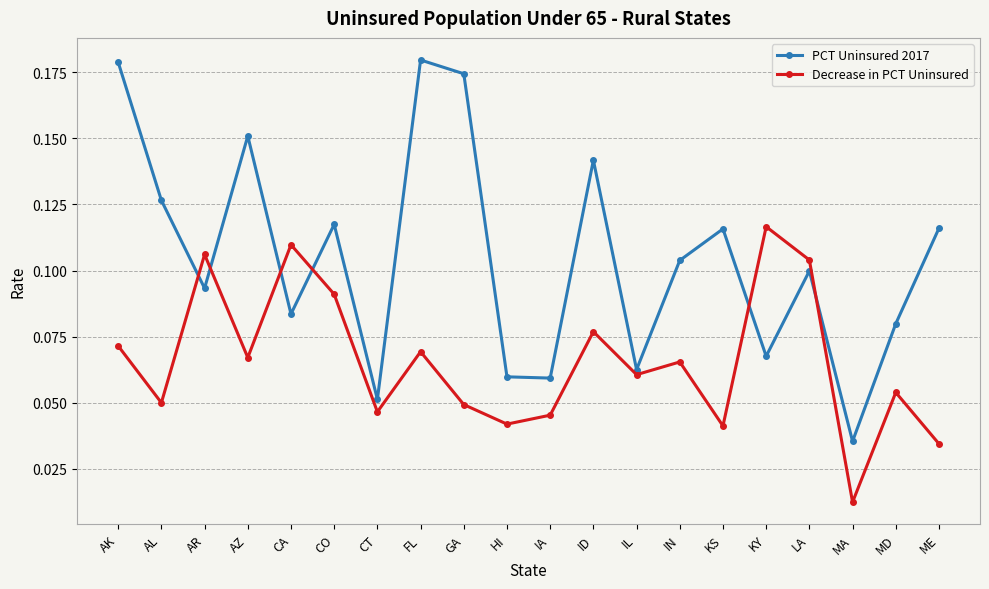

In Decrease in PCT Uninsured, how many points are higher than both neighbors (excluding endpoints)?

7